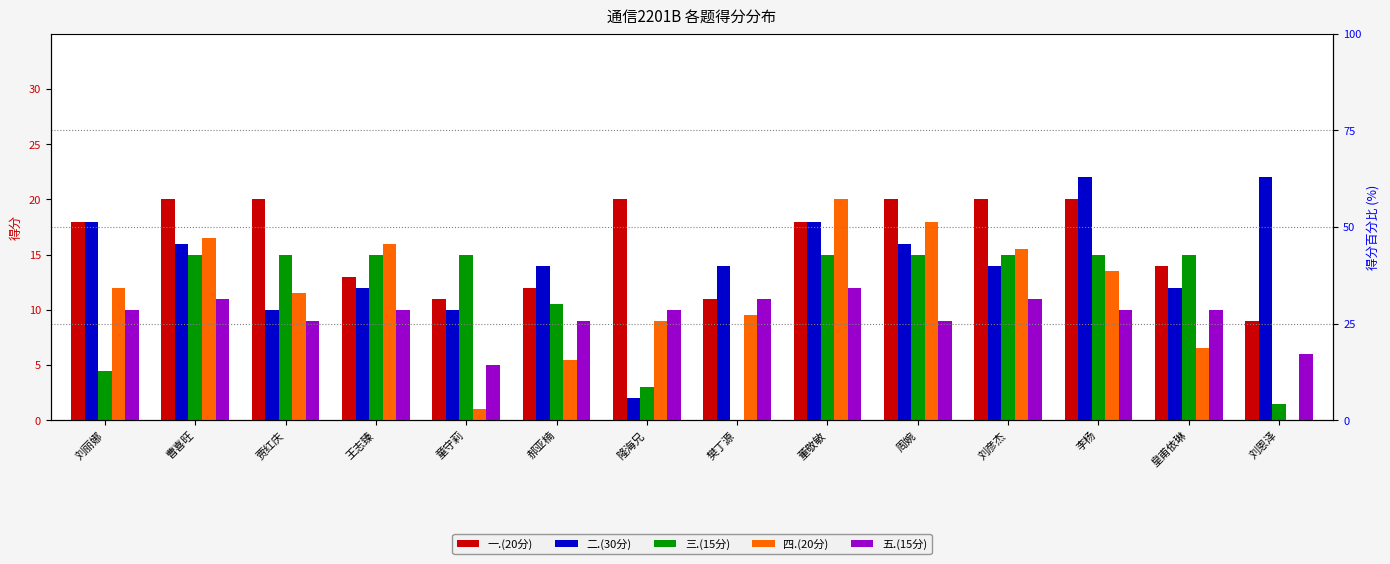

What is the value of the 四.(20分) bar at the 4th from the left?

16.0